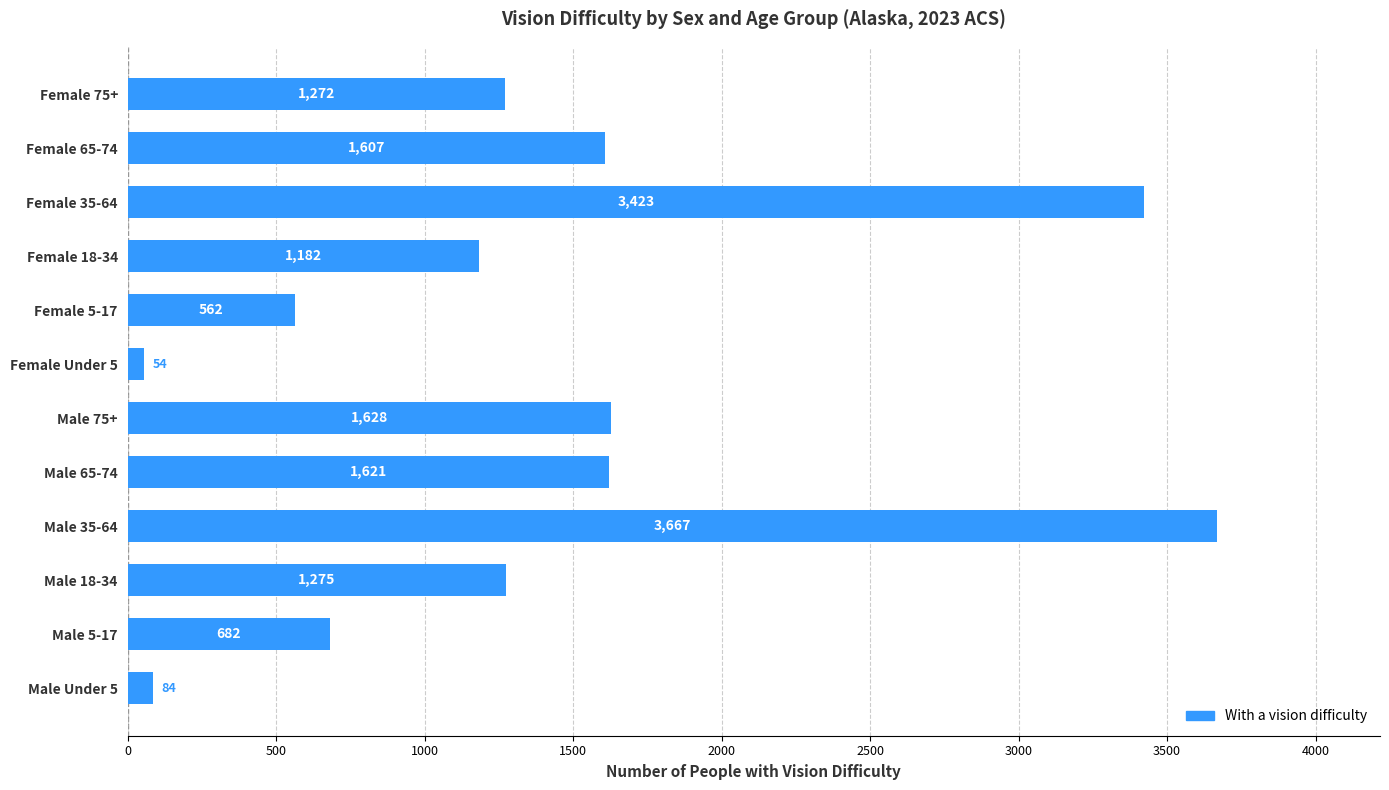

Is it true that the value at Male 65-74 is 1019?

False